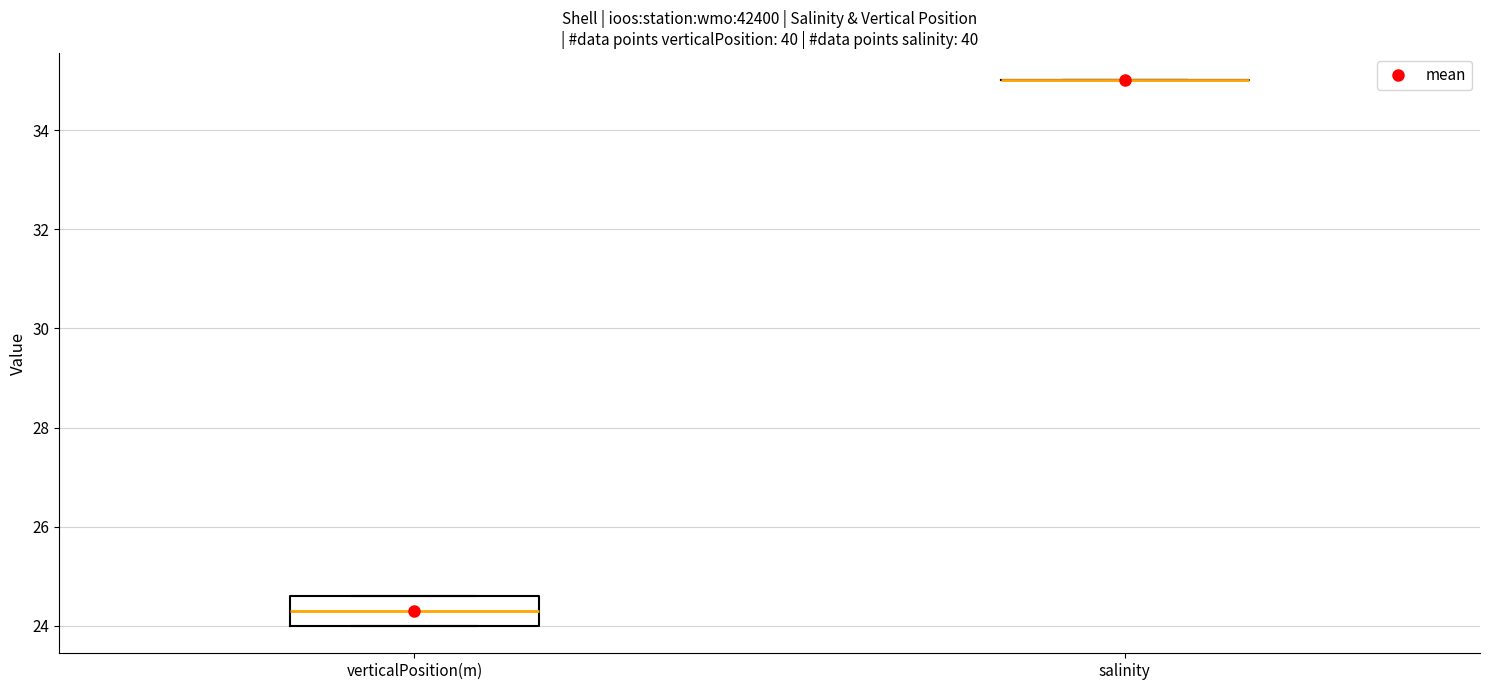

Where is the upper edge of the box for verticalPosition(m) on the y-axis? The values are not printed on the chart, so give them approximately, as read against the axis.

24.6